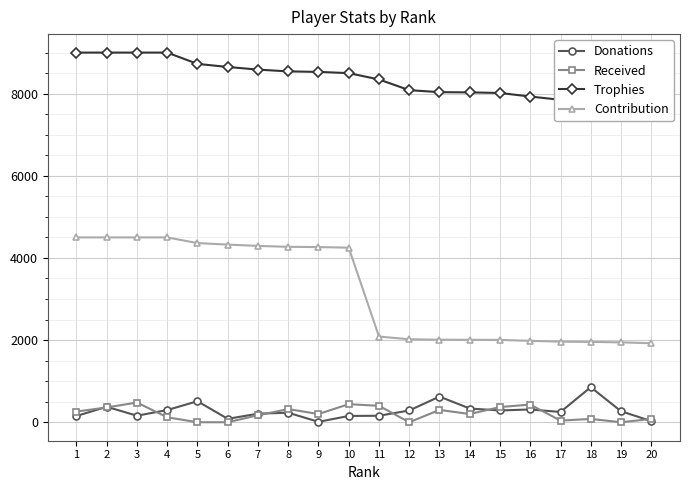

How many categories are shown in the chart?

20